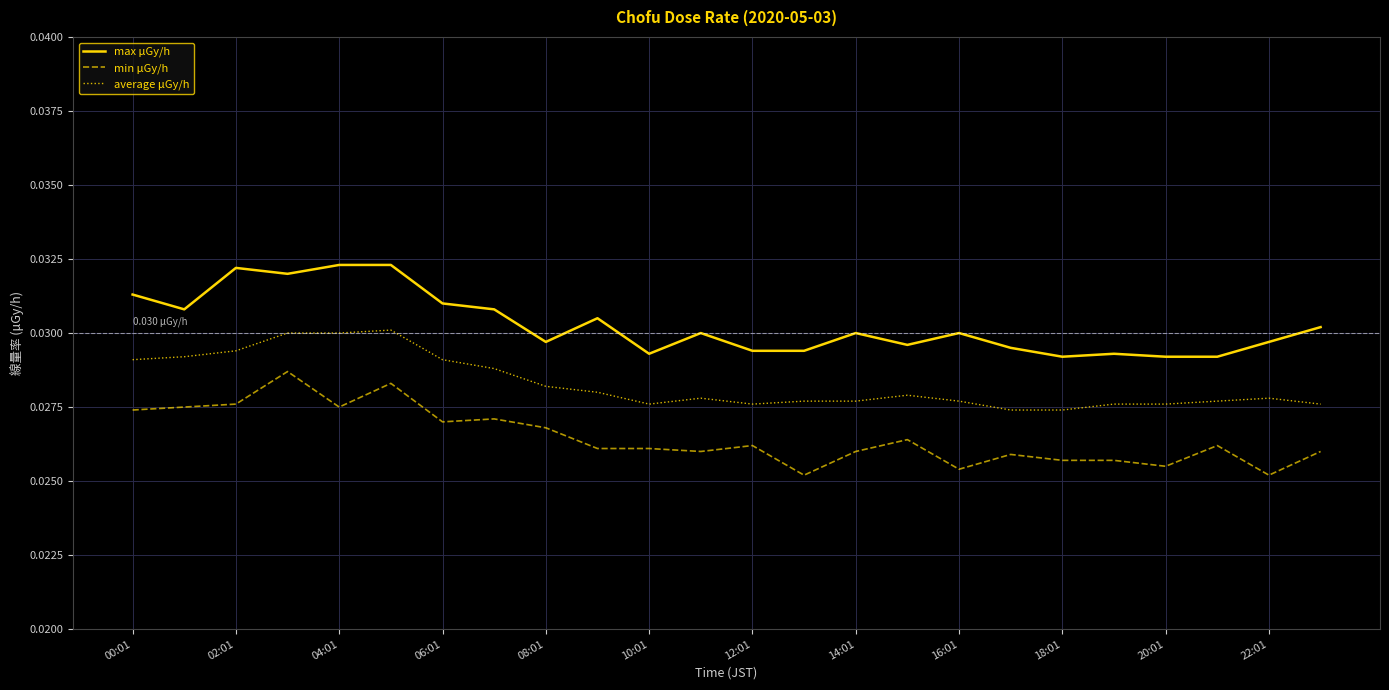

Which series has the largest total across all categories?

max μGy/h